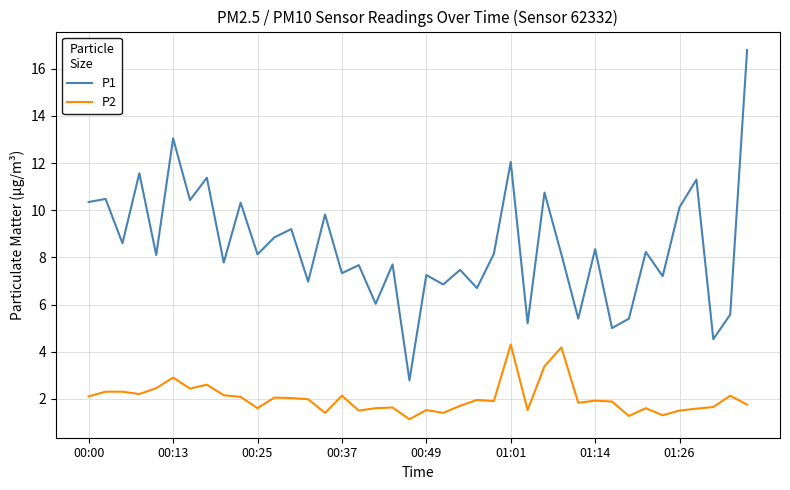

Which series has the largest range (max minus min)?

P1